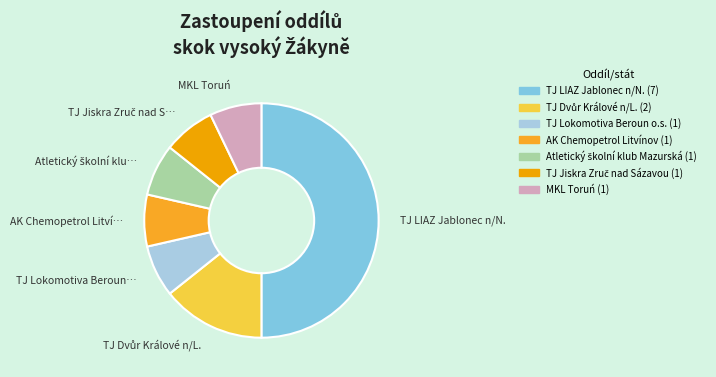

How many segments does this pie chart have?

7